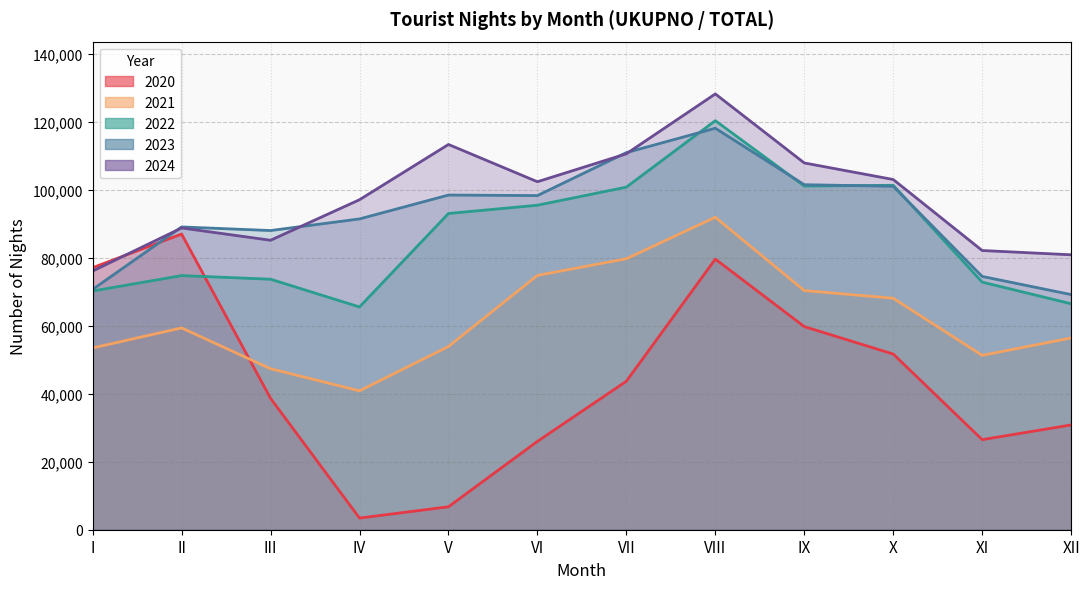

After their last crossing, which series has the higher values: 2020 or 2024?

2024